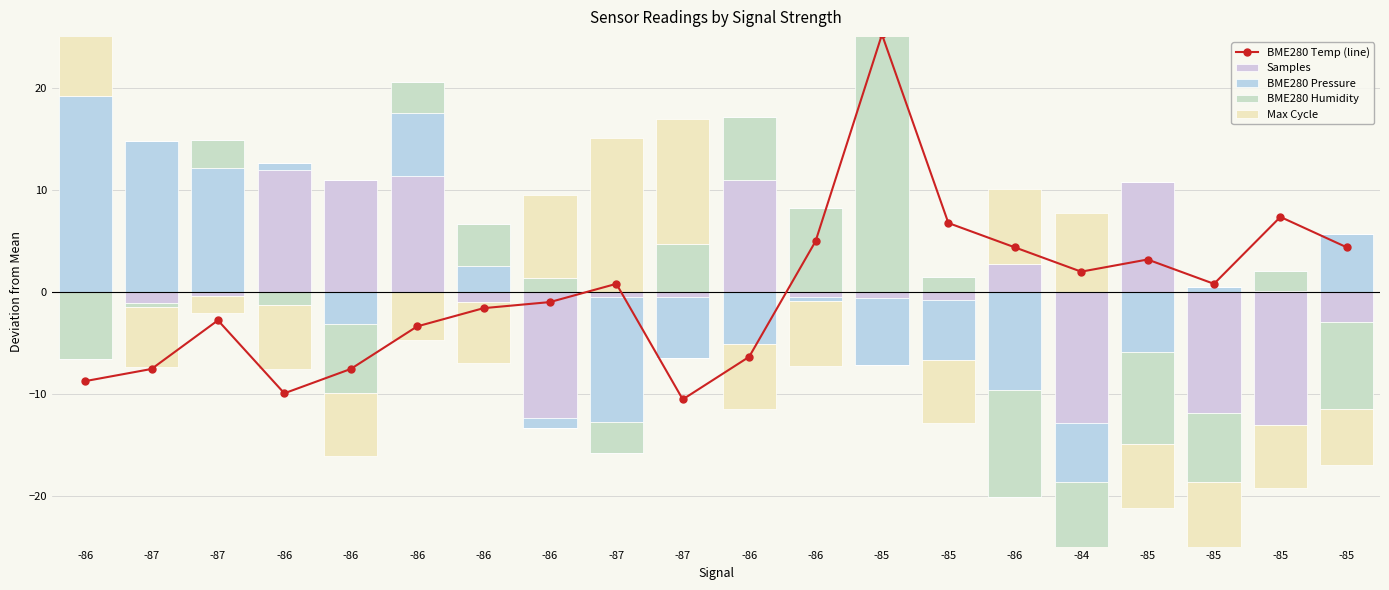

What are all the series names shown in the legend?

BME280 Temp (line), Samples, BME280 Pressure, BME280 Humidity, Max Cycle